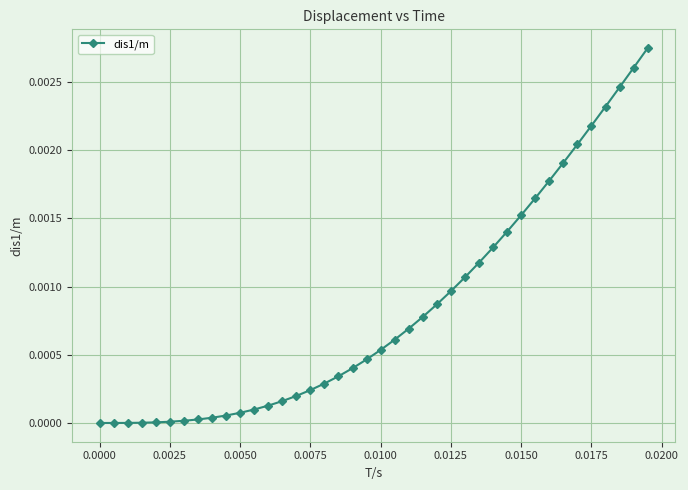

How many categories are shown in the chart?

40